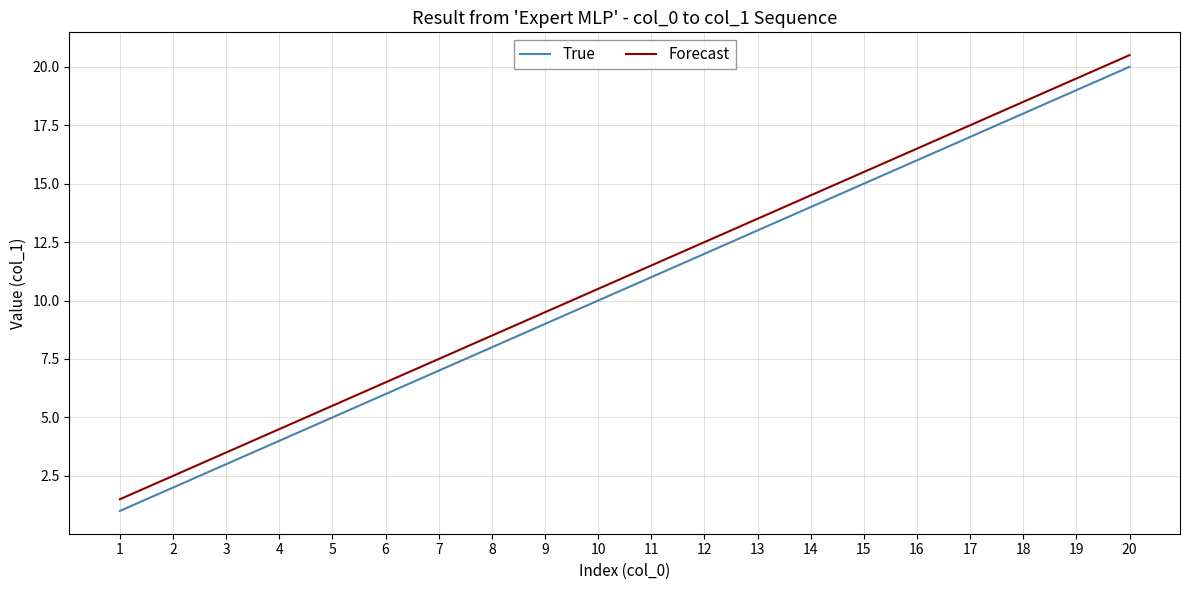

True or false: True and Forecast cross at least once.

False